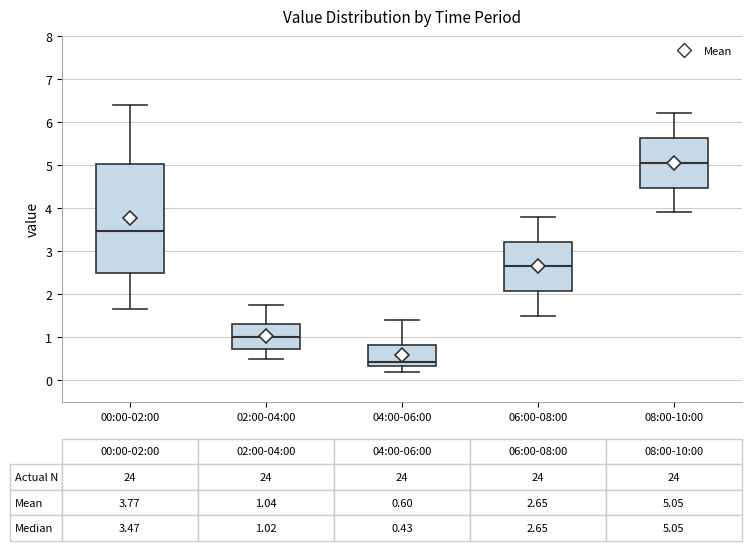

Comparing the boxes themselves (not the whiskers), which one is the tallest?

00:00-02:00